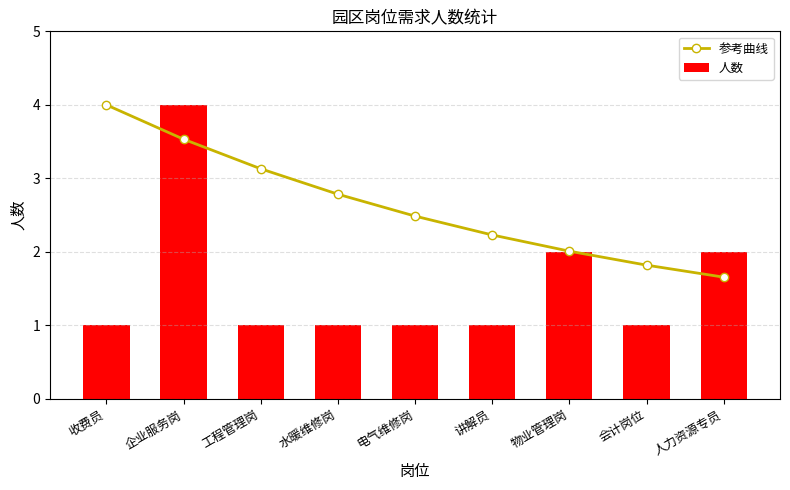

Does the chart contain stacked bars?

No